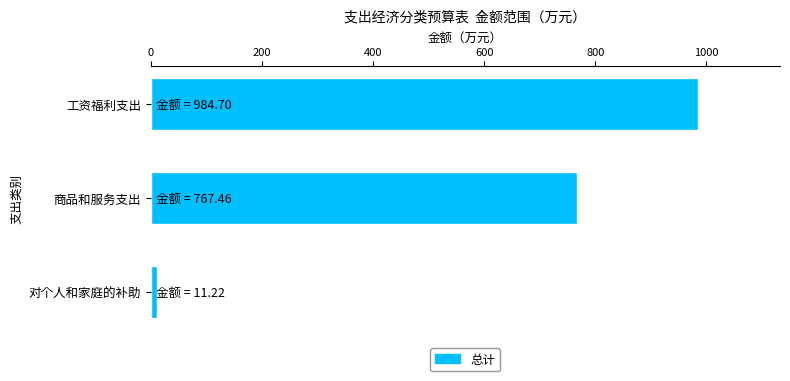

Rank the categories by value from lowest to highest.

对个人和家庭的补助, 商品和服务支出, 工资福利支出